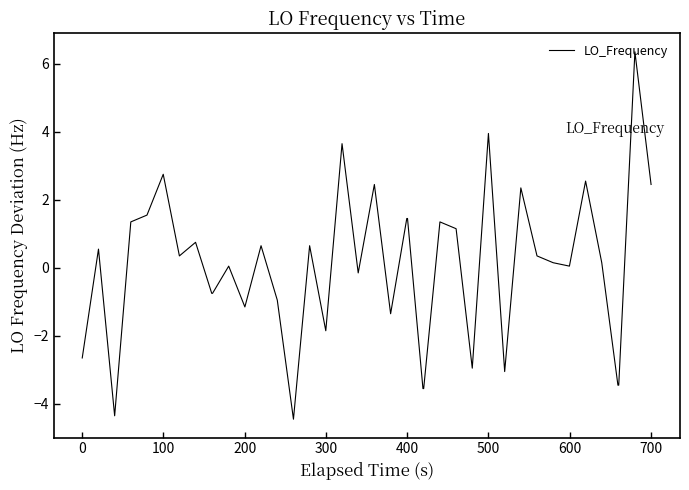

What is the greatest value displayed?

6.3